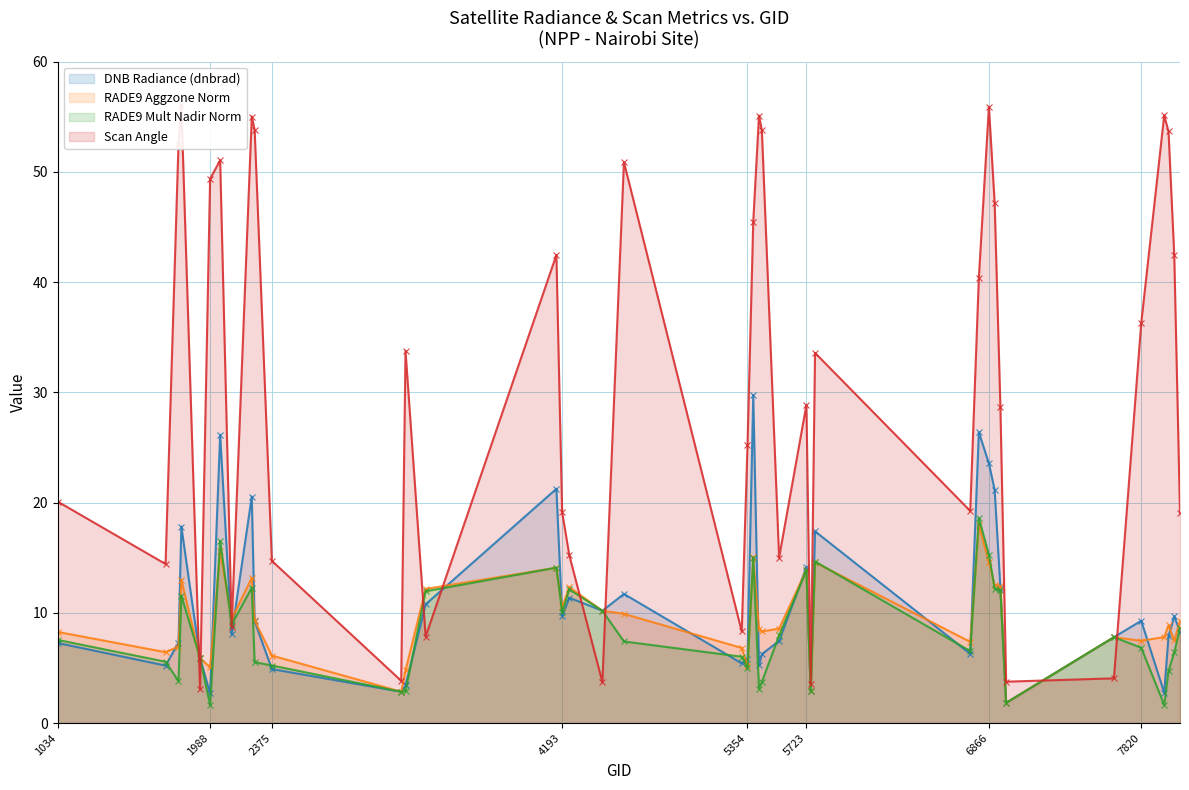

Is it true that scan_angle equals 33.6 at 5777?

True